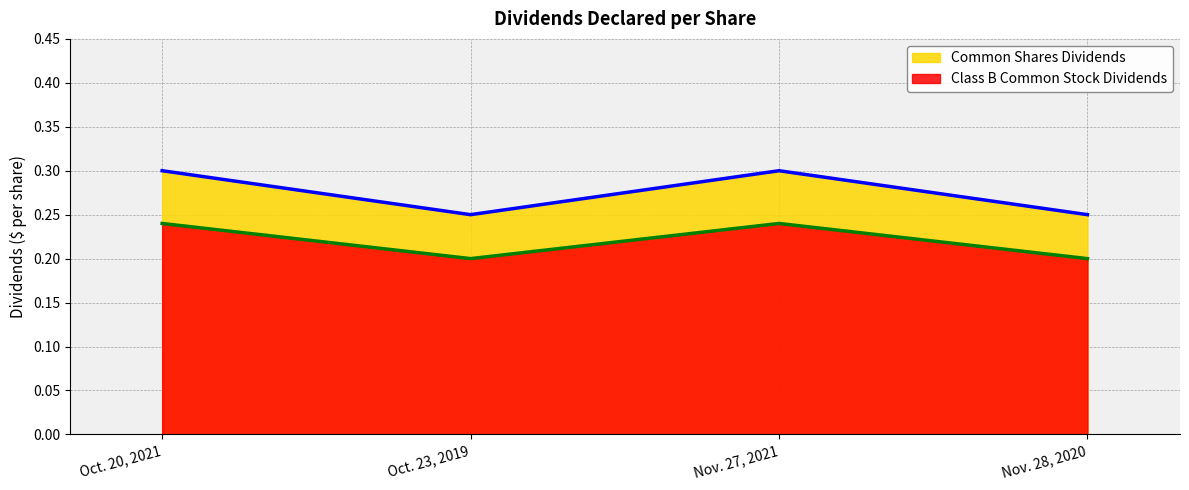

Reading left to right, extract all data points from this chart.

Common Shares Dividends: Oct. 20, 2021=0.3	Oct. 23, 2019=0.2	Nov. 27, 2021=0.3	Nov. 28, 2020=0.2
Class B Common Stock Dividends: Oct. 20, 2021=0.2	Oct. 23, 2019=0.2	Nov. 27, 2021=0.2	Nov. 28, 2020=0.2